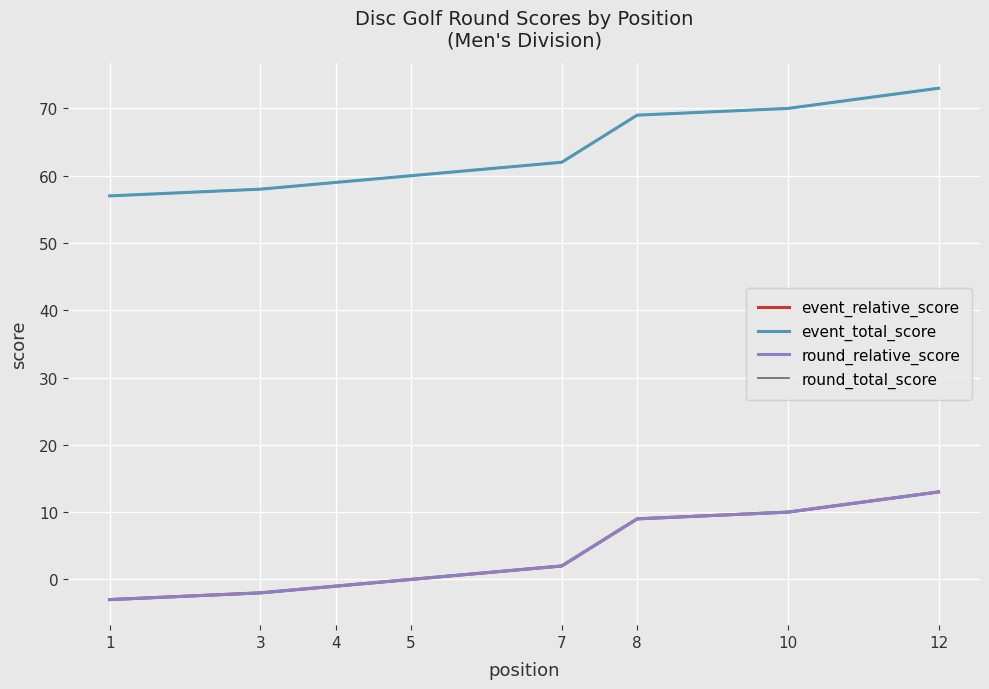

Is the value of event_relative_score at 12 greater than the value of round_total_score at 5?

No